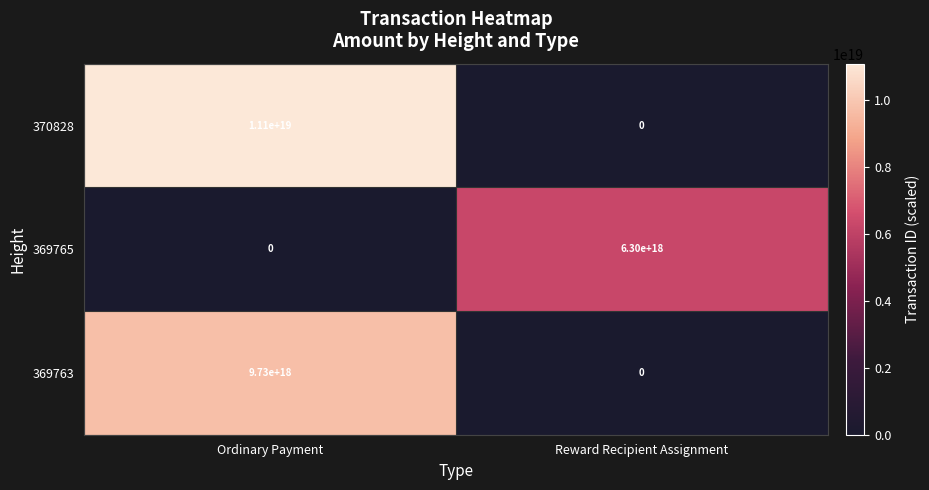

The 369765 series shows 4181011355183147008 at Ordinary Payment. True or false?

False